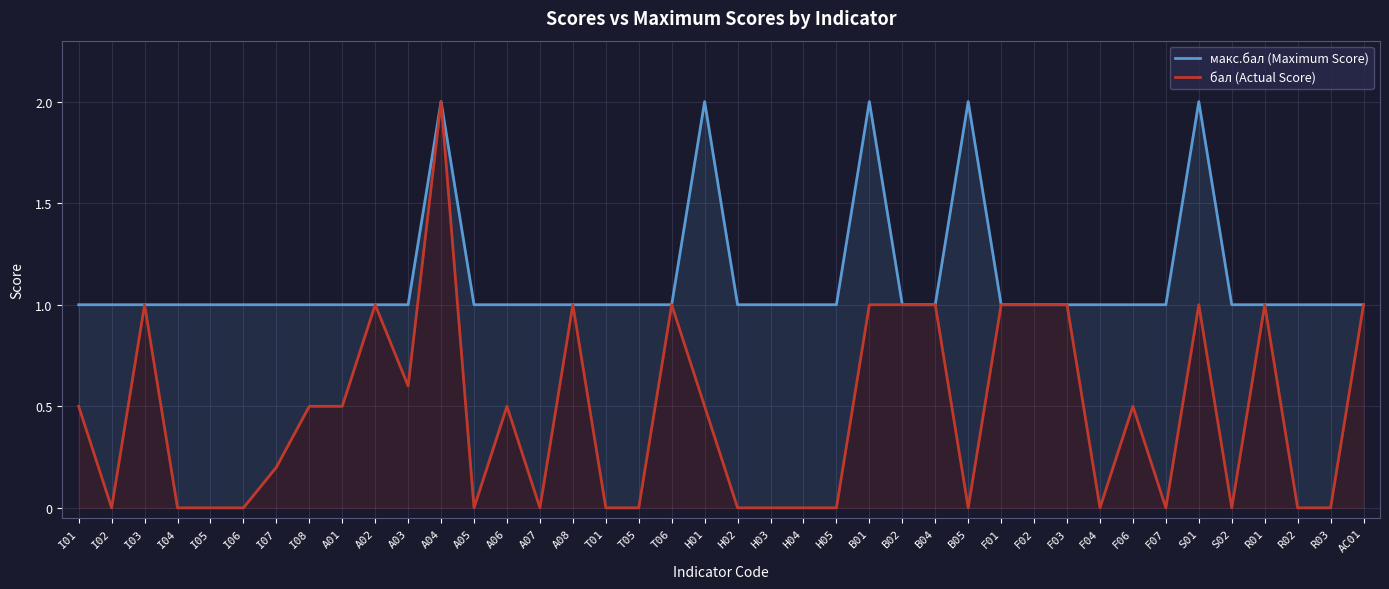

Where is the first local maximum for макс.бал (Maximum Score)?

A04